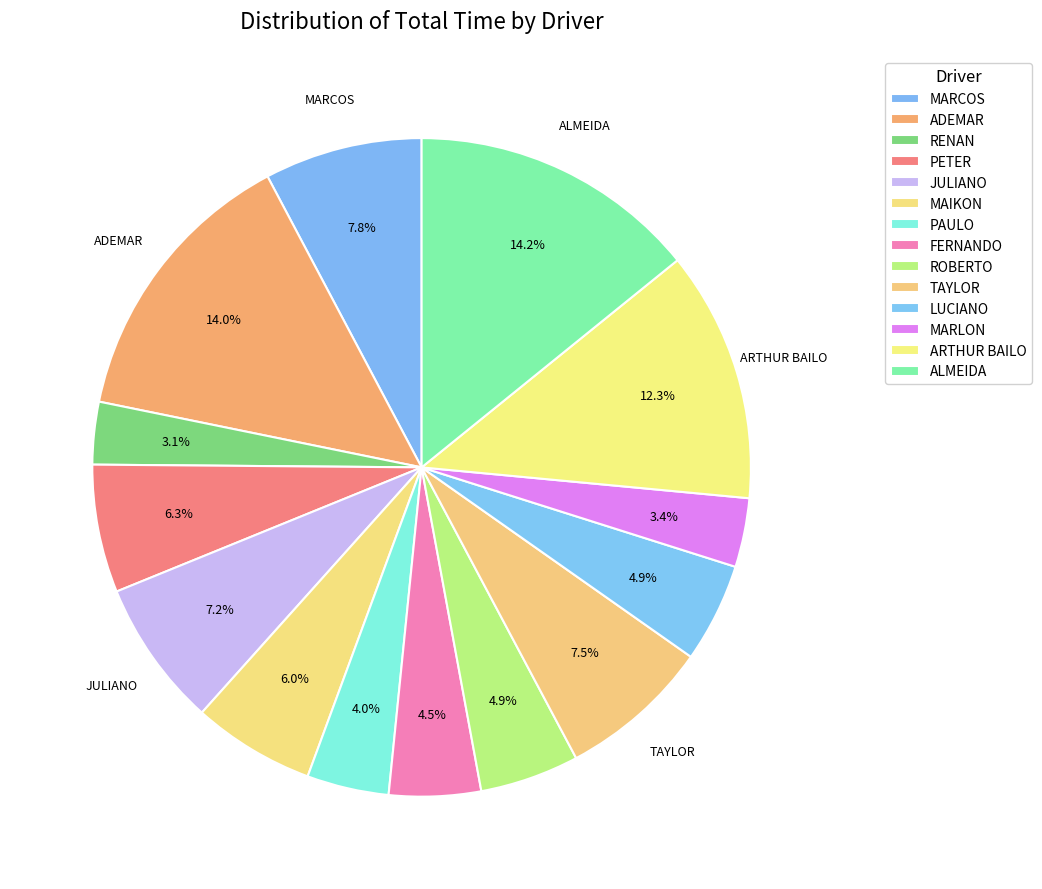

How many segments does this pie chart have?

14